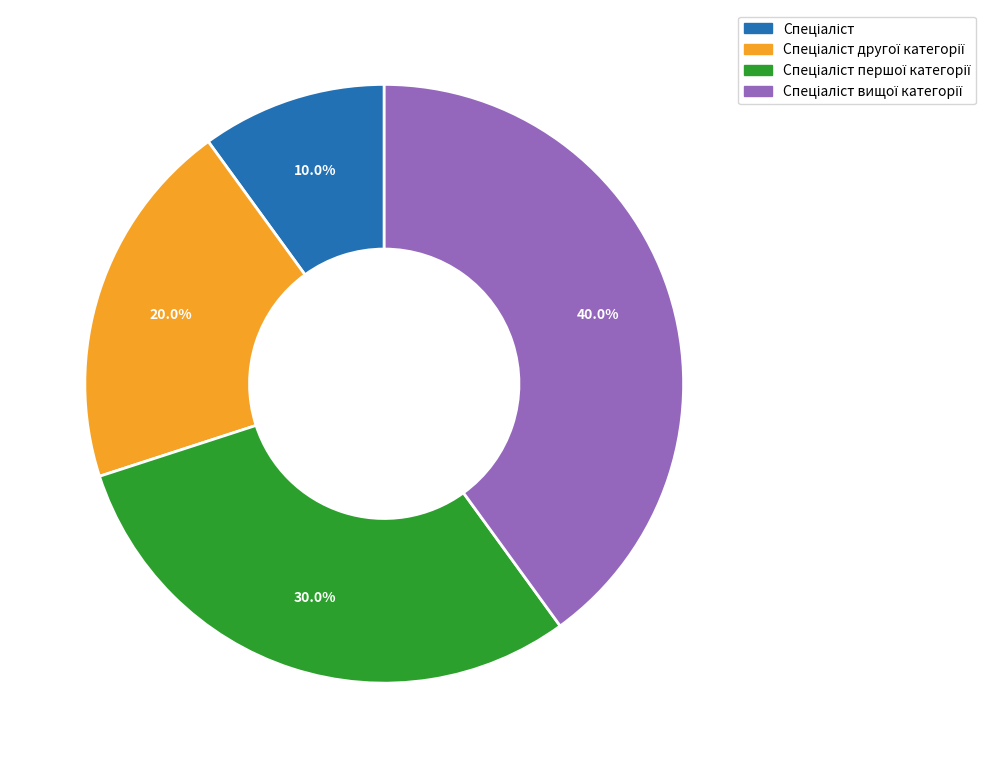

Is there any slice that represents more than half of the pie?

No